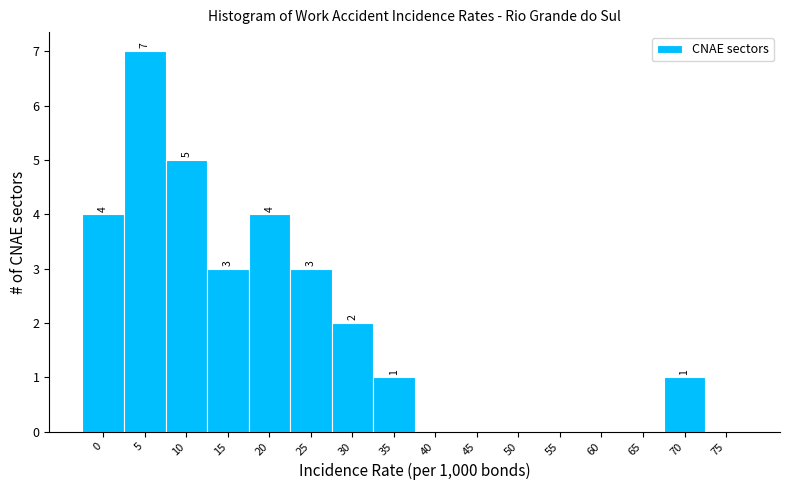

Reading left to right, transcribe all the data shown in this chart.

0=4	5=7	10=5	15=3	20=4	25=3	30=2	35=1	40=0	45=0	50=0	55=0	60=0	65=0	70=1	75=0